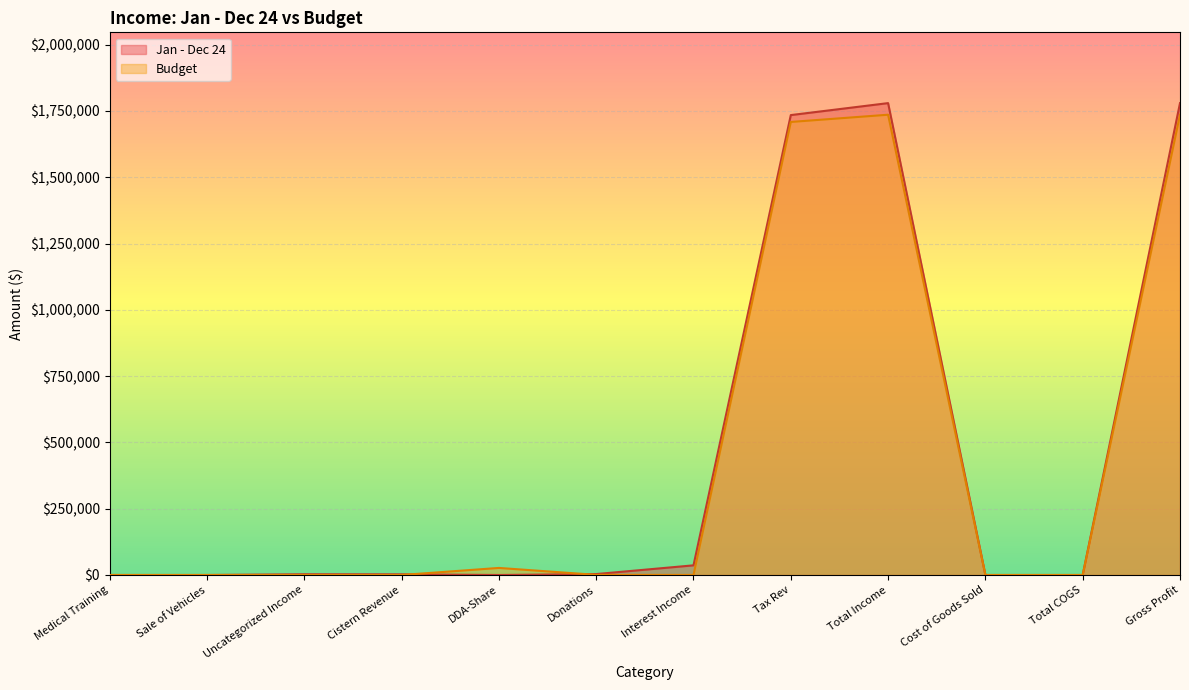

Which series has the largest range (max minus min)?

Jan - Dec 24